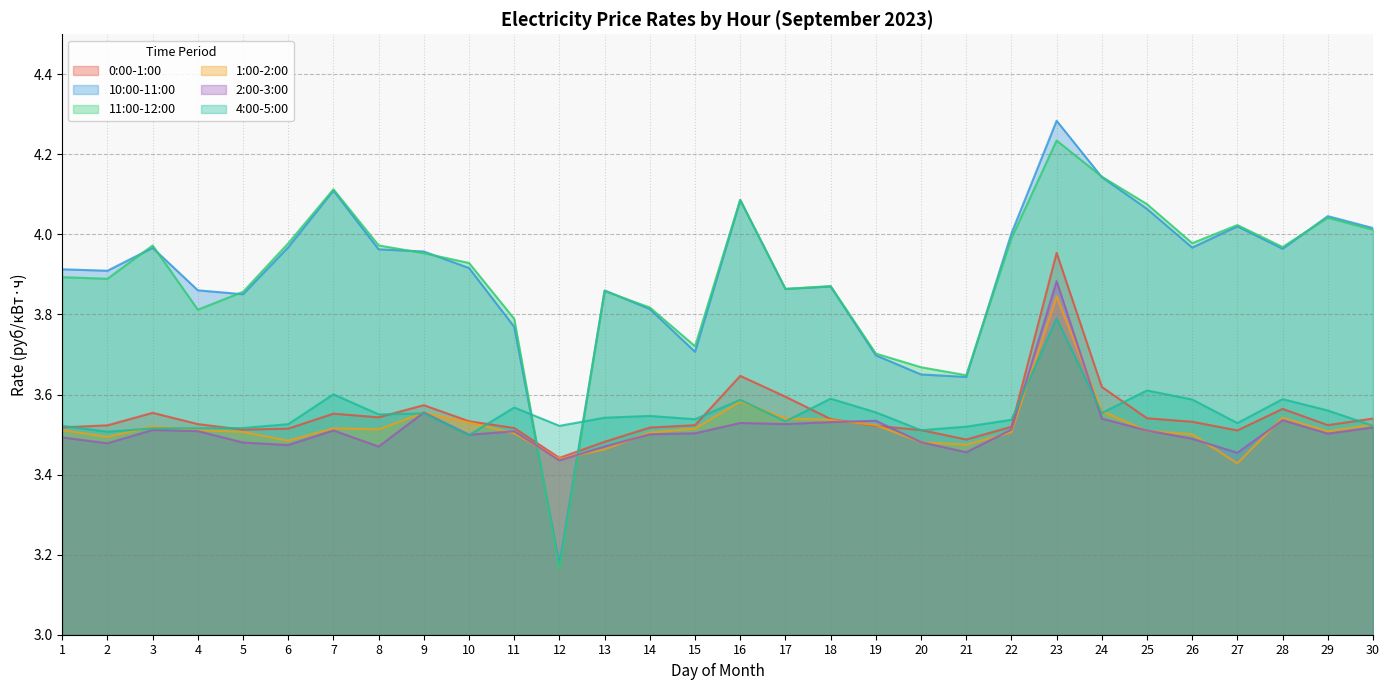

Where is 0:00-1:00 nearest to the value 3?

12